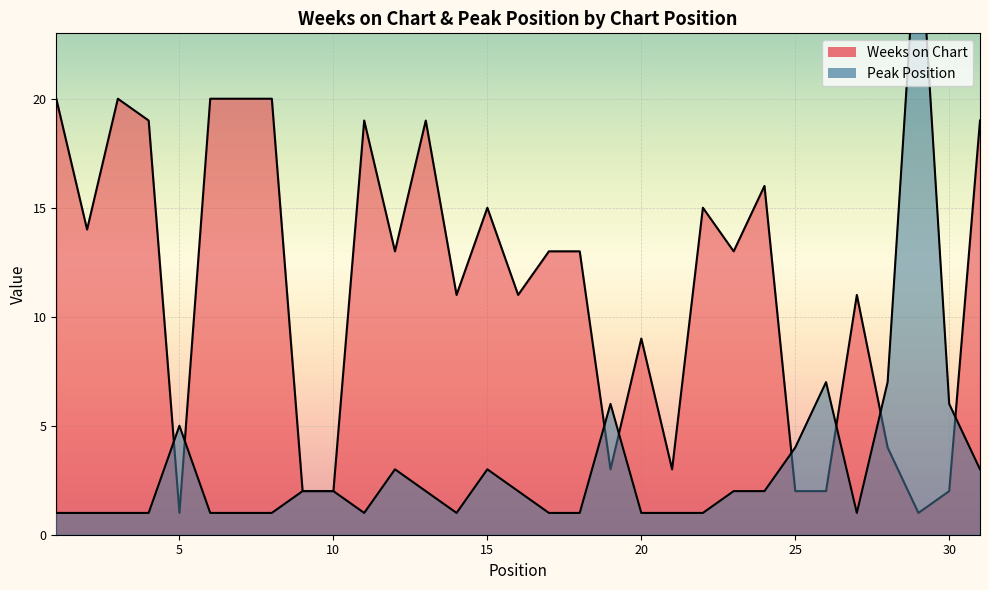

Reading left to right, list all the values displayed in this chart.

Weeks on Chart: 1=20	2=14	3=20	4=19	5=1	6=20	7=20	8=20	9=2	10=2	11=19	12=13	13=19	14=11	15=15	16=11	17=13	18=13	19=3	20=9	21=3	22=15	23=13	24=16	25=2	26=2	27=11	28=4	29=1	30=2	31=19
Peak Position: 1=1	2=1	3=1	4=1	5=5	6=1	7=1	8=1	9=2	10=2	11=1	12=3	13=2	14=1	15=3	16=2	17=1	18=1	19=6	20=1	21=1	22=1	23=2	24=2	25=4	26=7	27=1	28=7	29=29	30=6	31=3